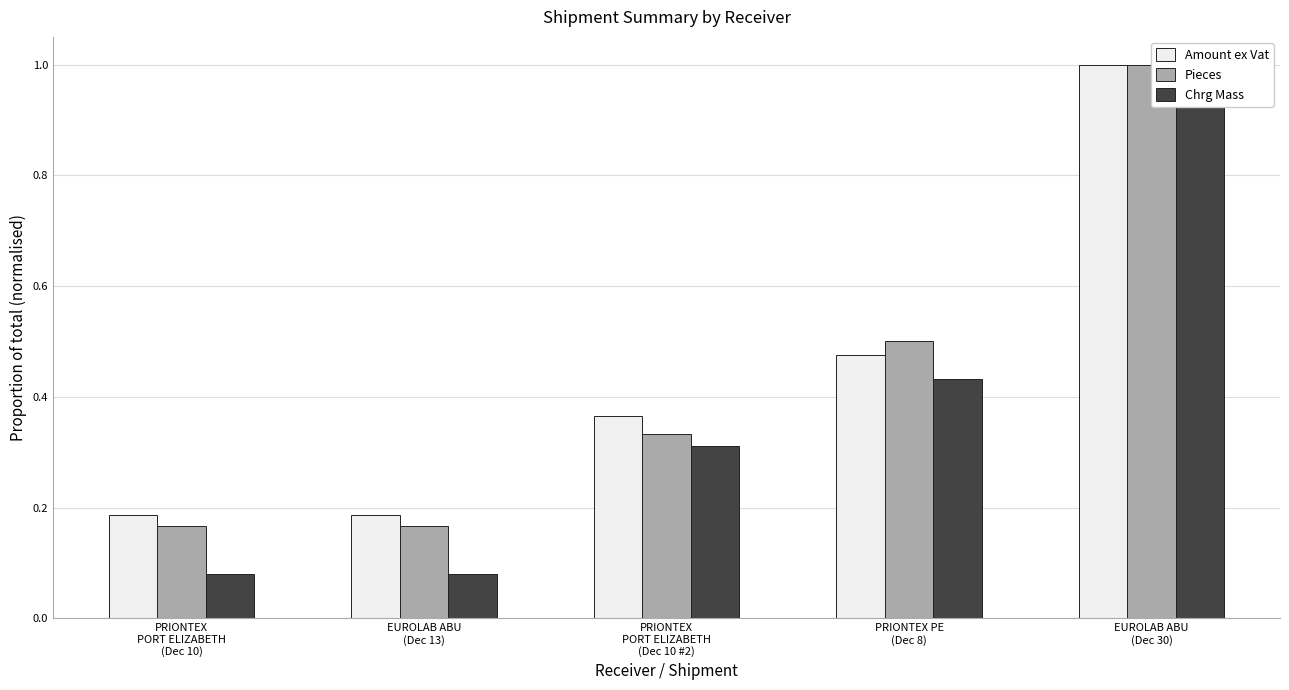

What is the total value across all series at PRIONTEX
PORT ELIZABETH
(Dec 10)?

0.4